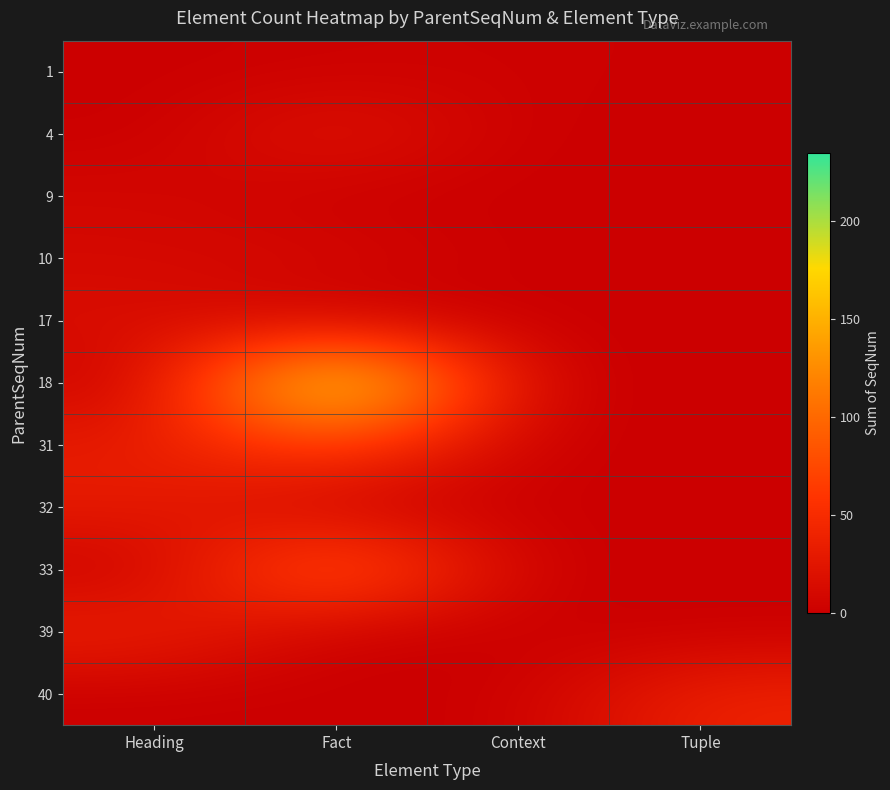

At Fact, list the series in order from smallest to largest.

9, 17, 32, 39, 40, 1, 10, 4, 31, 33, 18